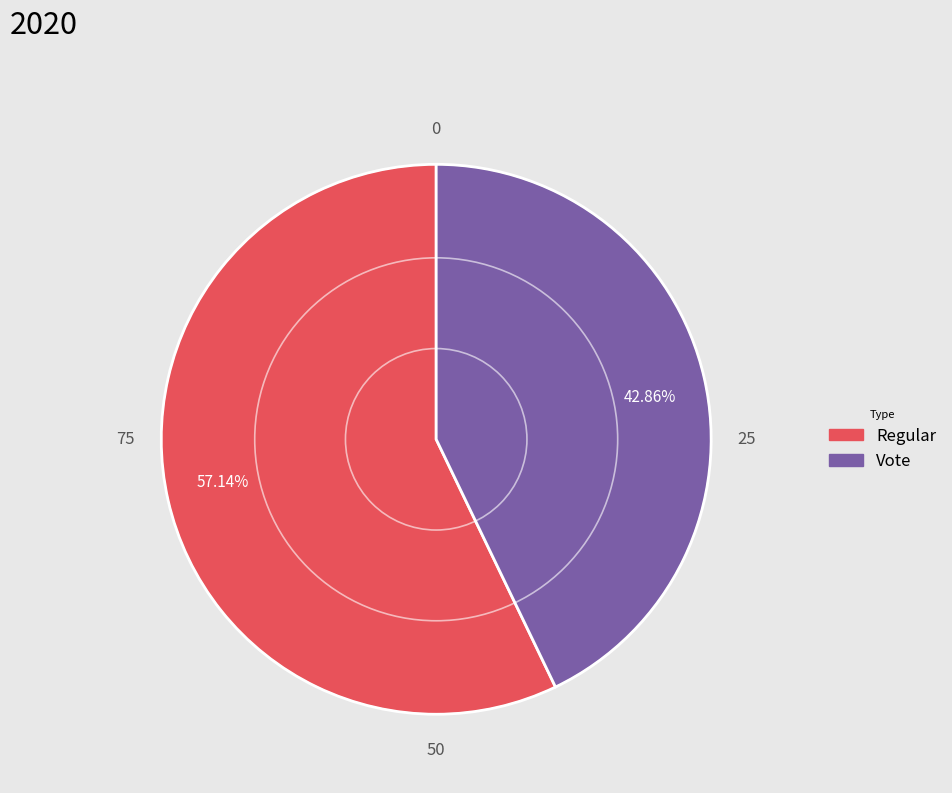

Is there a majority slice in this chart?

Yes